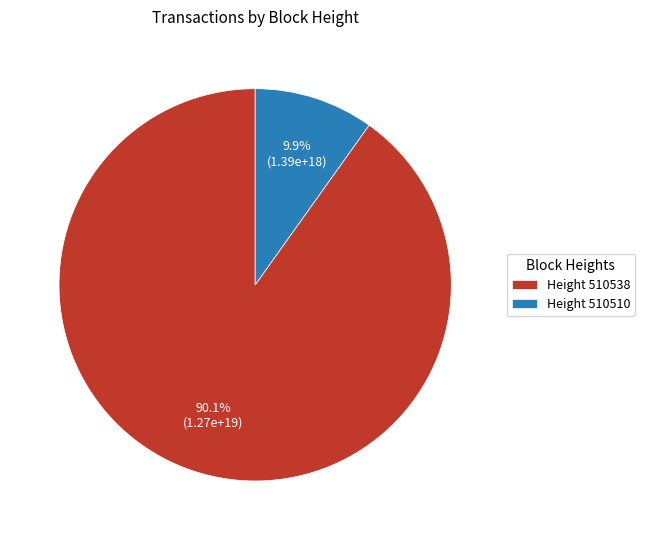

Is there a majority slice in this chart?

Yes